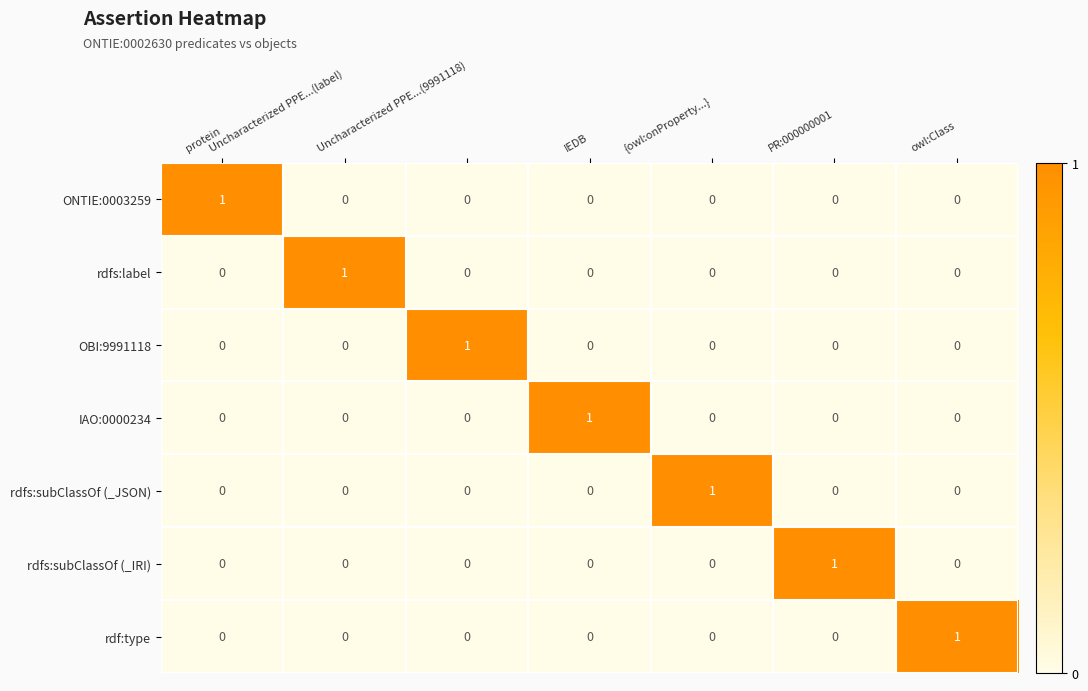

At how many categories does at least one series exceed 0?

7